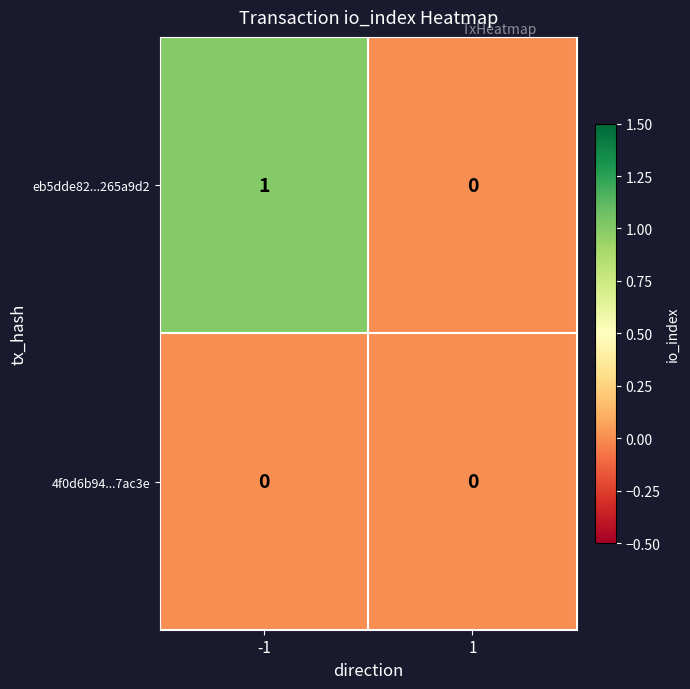

List the series in order of their overall mean, highest first.

eb5dde82...265a9d2, 4f0d6b94...7ac3e